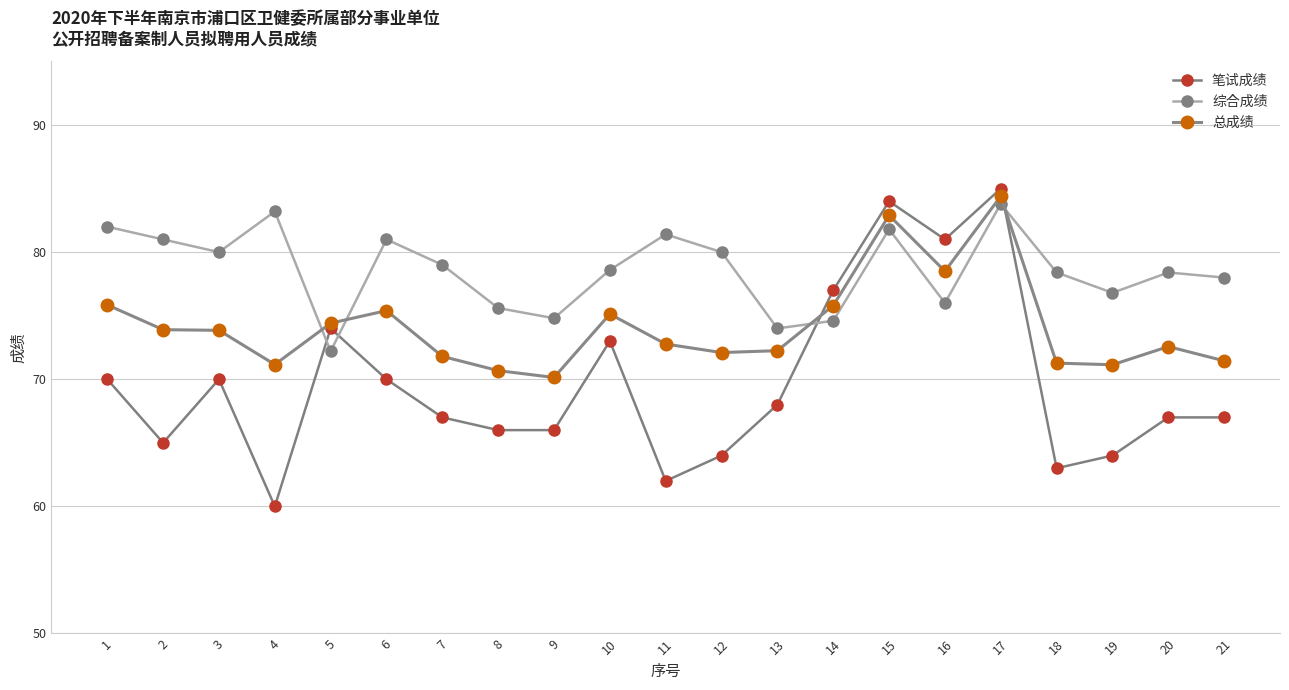

How many distinct data groups are displayed?

3